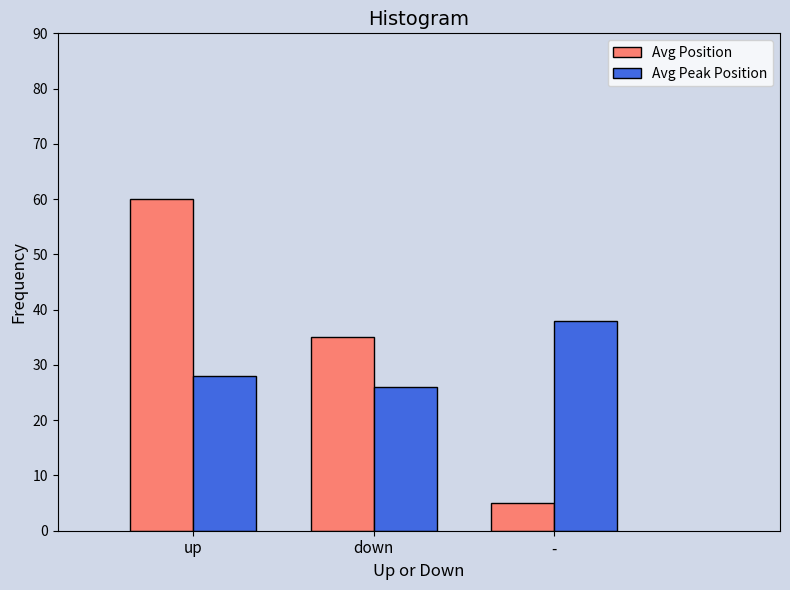

At which category does the chart reach its minimum across all series?

-